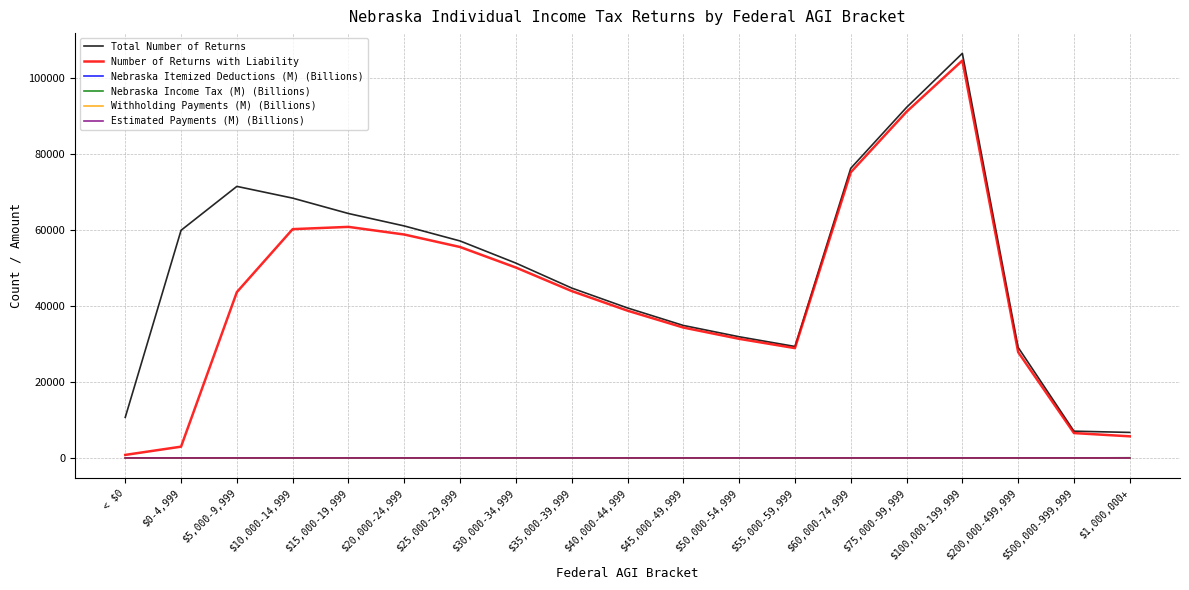

True or false: Total Number of Returns and Withholding Payments (M) (Billions) cross at least once.

False